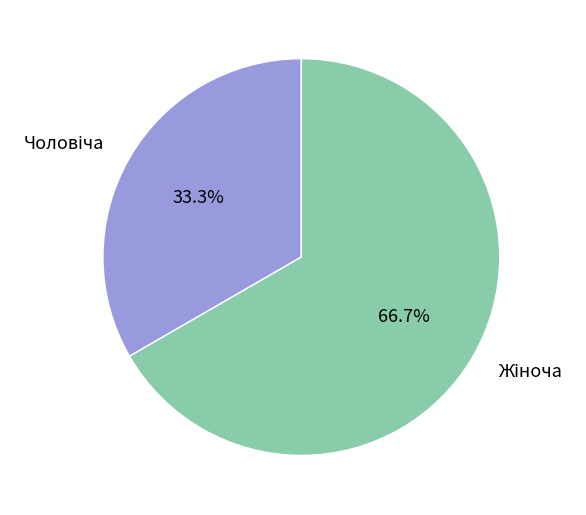

How many slices are in this pie chart?

2